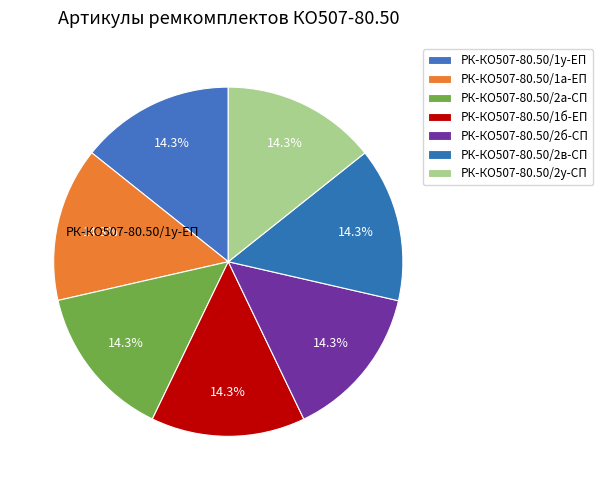

Count the number of slices in the pie.

7